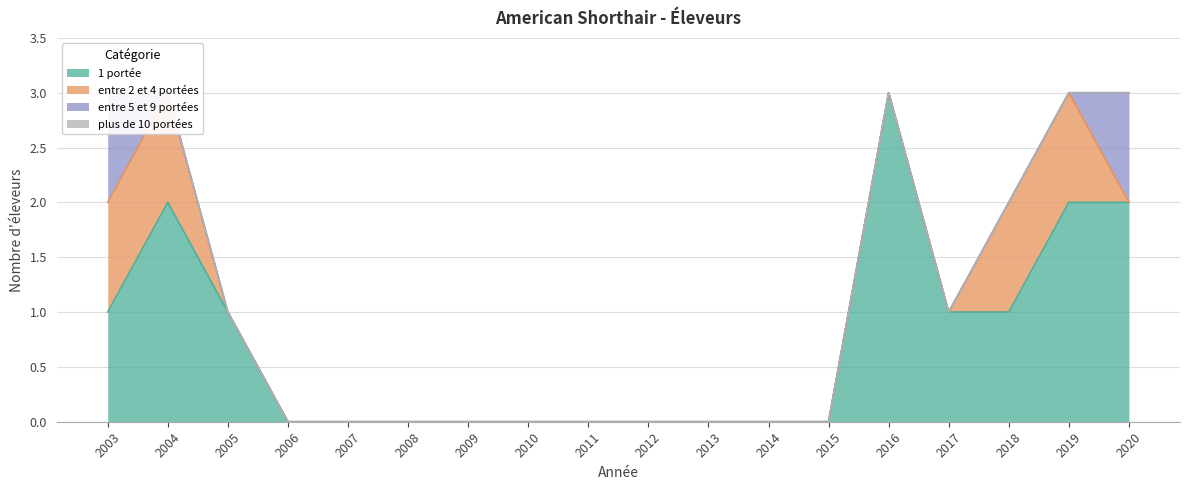

True or false: plus de 10 portées has more than 2 interior local peaks.

False